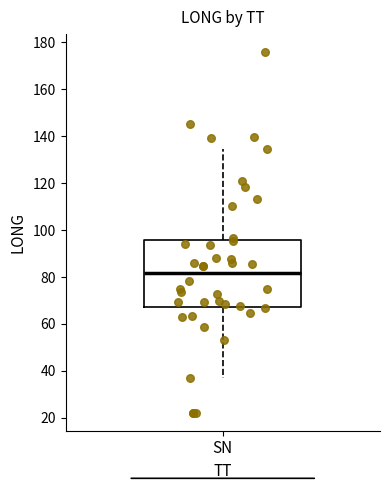

Where is the upper edge of the box for SN on the y-axis? The values are not printed on the chart, so give them approximately, as read against the axis.

96